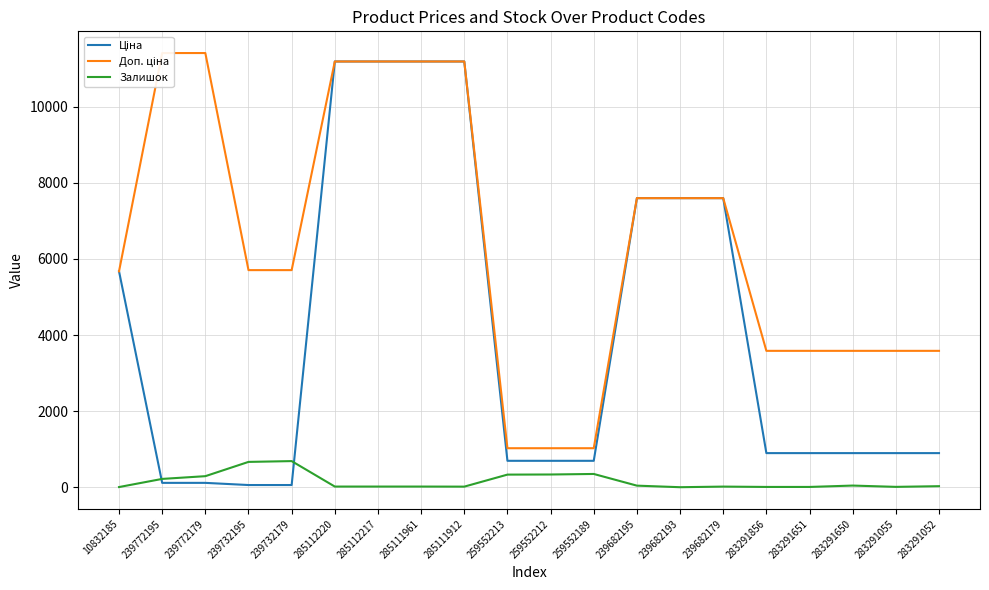

Rank the series by their maximum value, from lowest to highest.

Залишок, Ціна, Доп. ціна